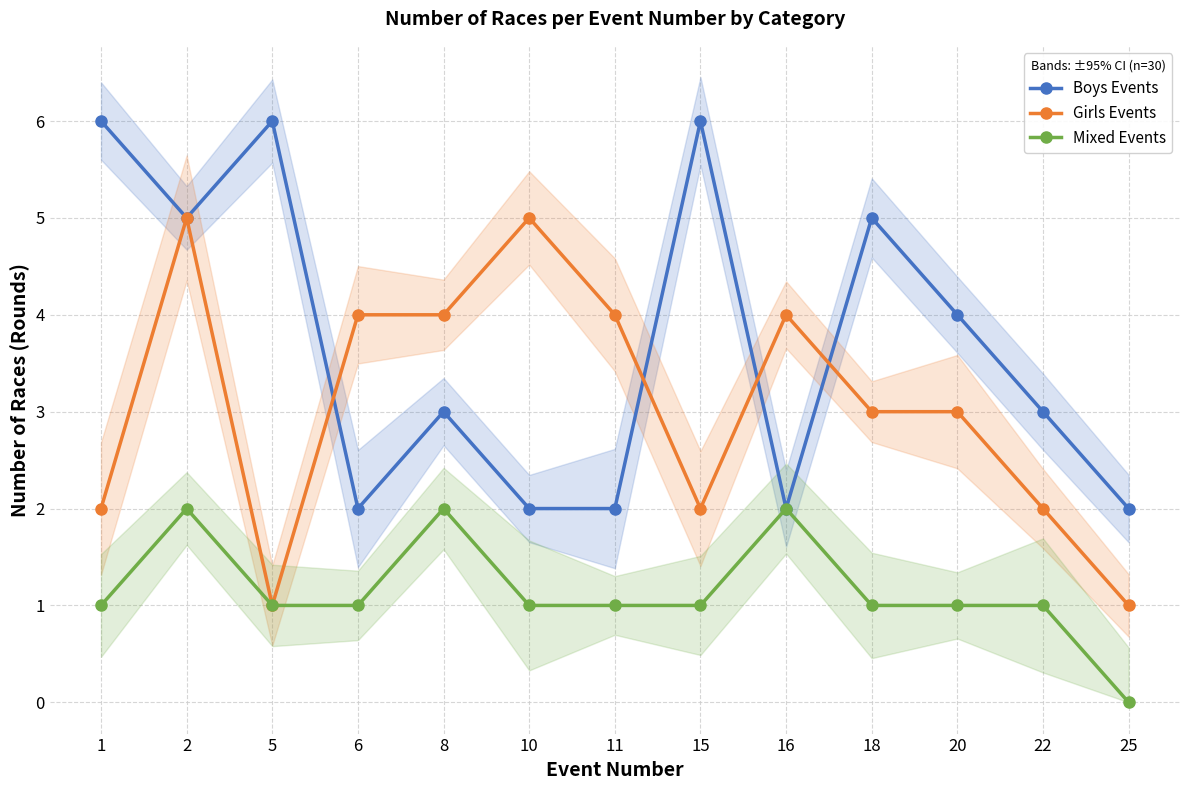

Which label corresponds to the largest value in the chart?

1